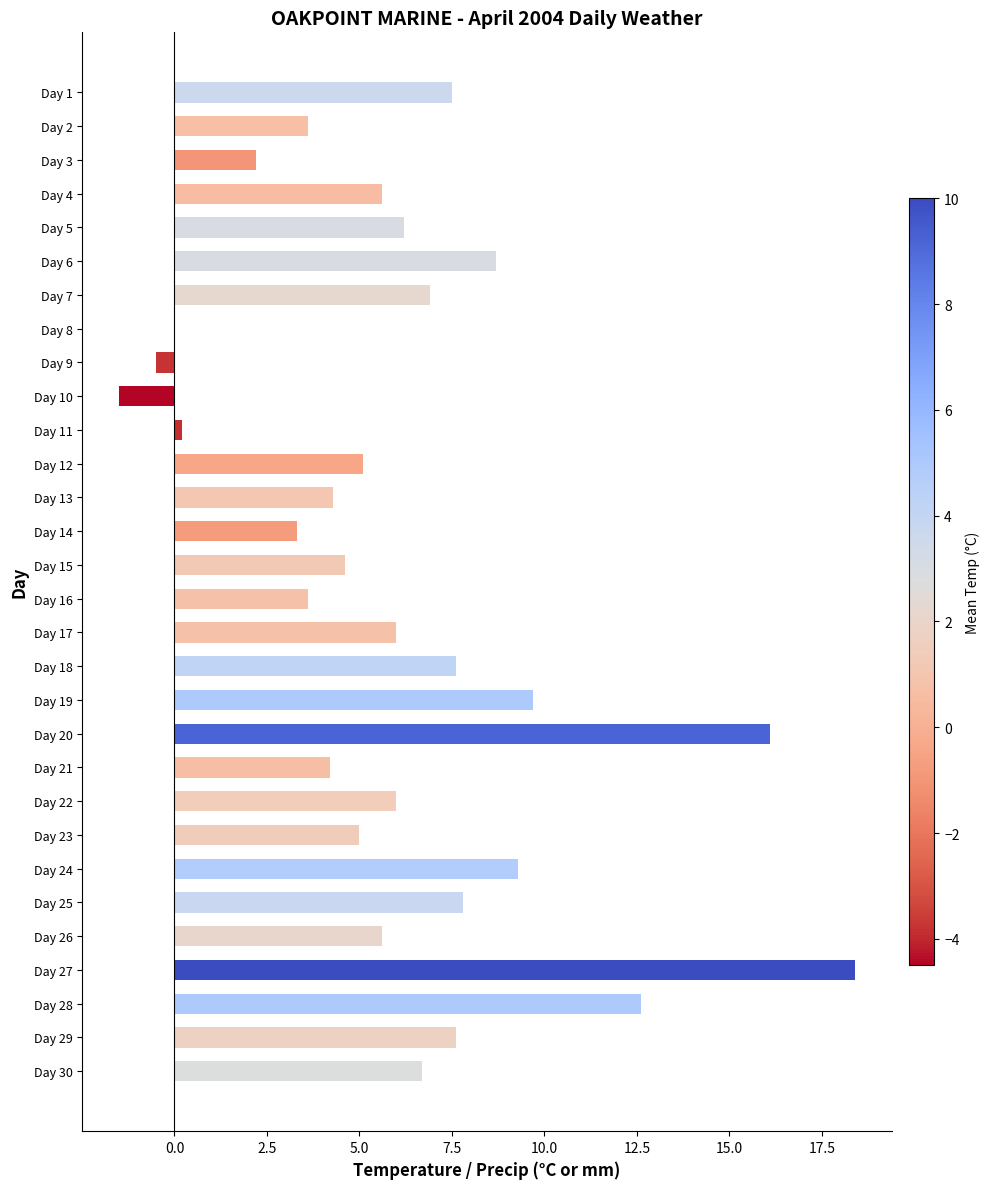

Count the number of data series in this chart.

1